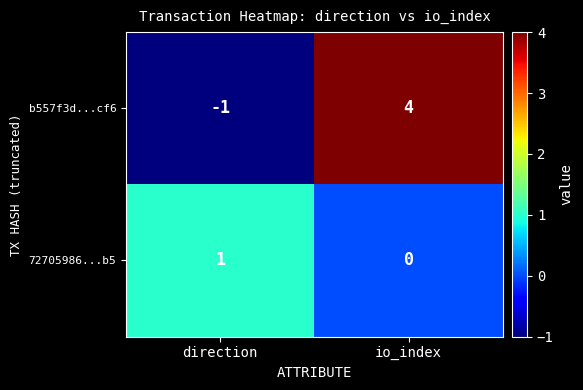

Between direction and io_index, which series saw the biggest shift?

b557f3d...cf6